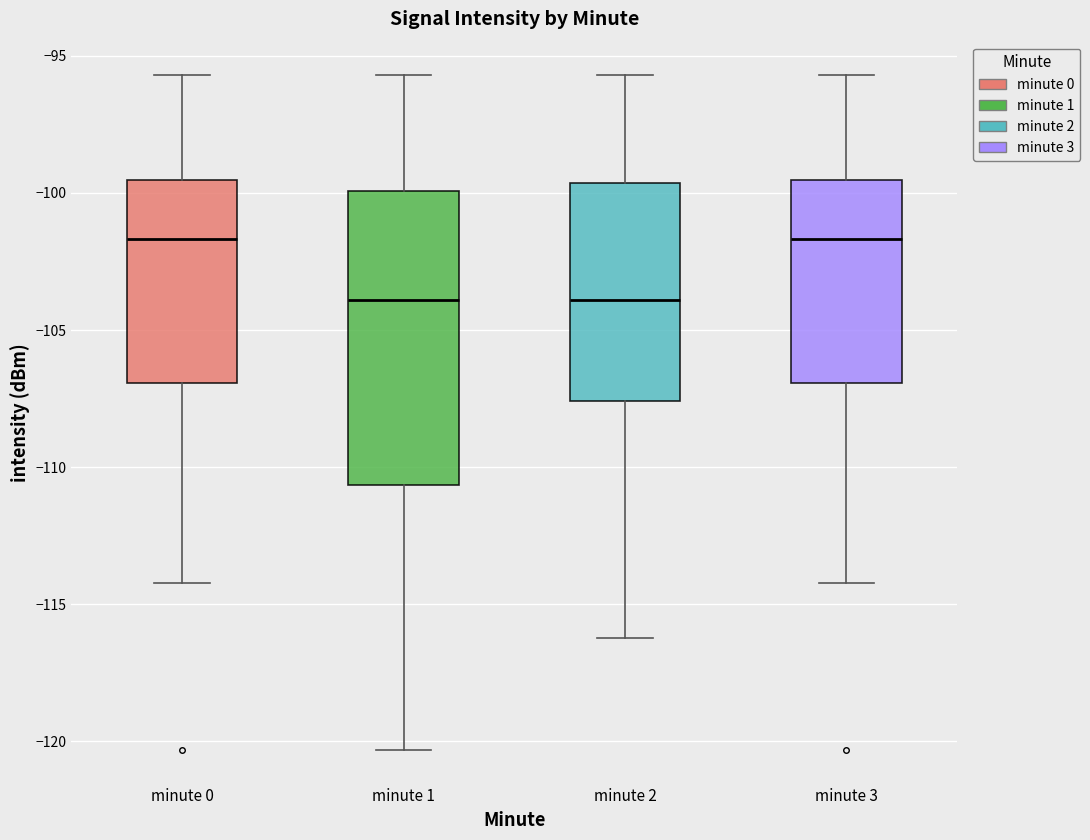

Reading left to right, read every box against the y-axis: the position of its median line, the range the box covers, and the ends of its whiskers. The values are not printed on the chart, so give them approximately, as read against the axis.

minute 0: median -101.5, box -107.0 to -99.5, whiskers -114.0 to -95.5
minute 1: median -104.0, box -110.5 to -100.0, whiskers -120.5 to -95.5
minute 2: median -104.0, box -107.5 to -99.5, whiskers -116.0 to -95.5
minute 3: median -101.5, box -107.0 to -99.5, whiskers -114.0 to -95.5